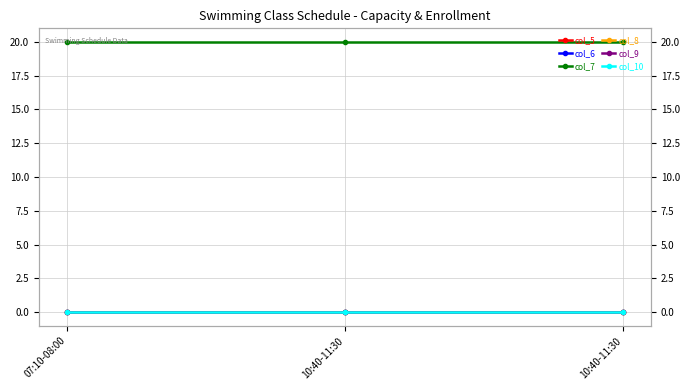

At how many categories does at least one series exceed 0?

3